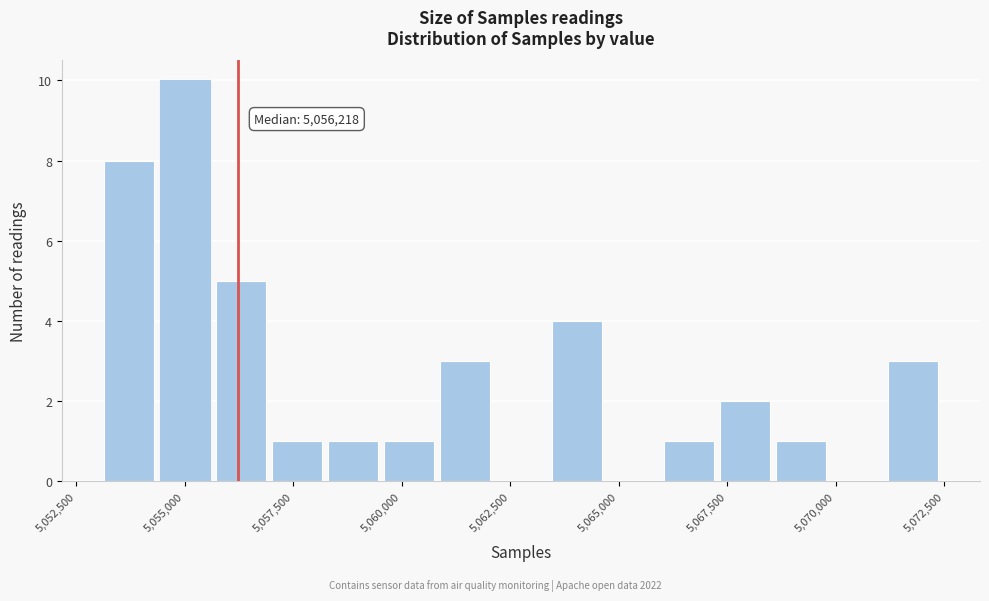

Read against the x-axis, roughly where is the centre of the tallest bar?

5055000